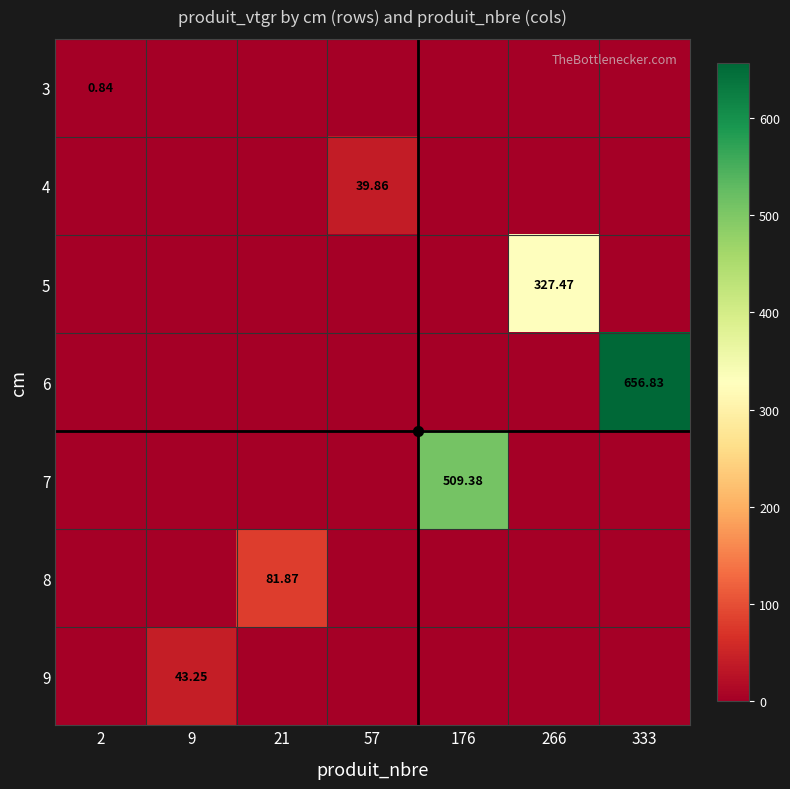

What is the difference between the maximum and minimum values in the 5 series?

327.5